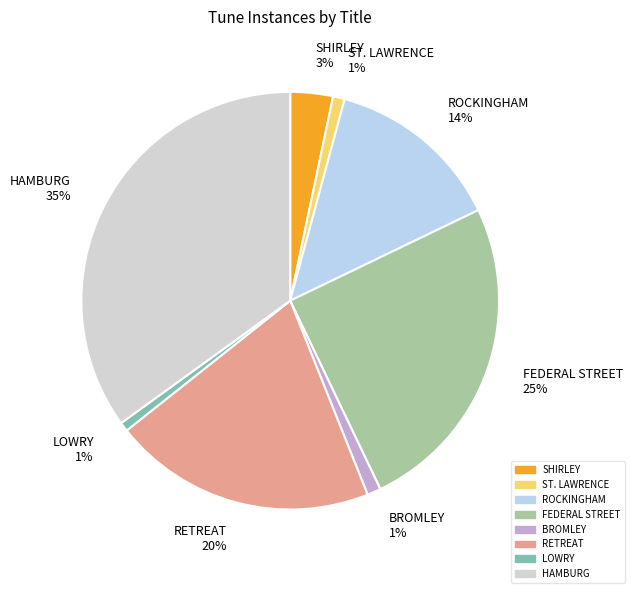

To the nearest percent, what is the difference between the largest and smallest slice percentages?

34%